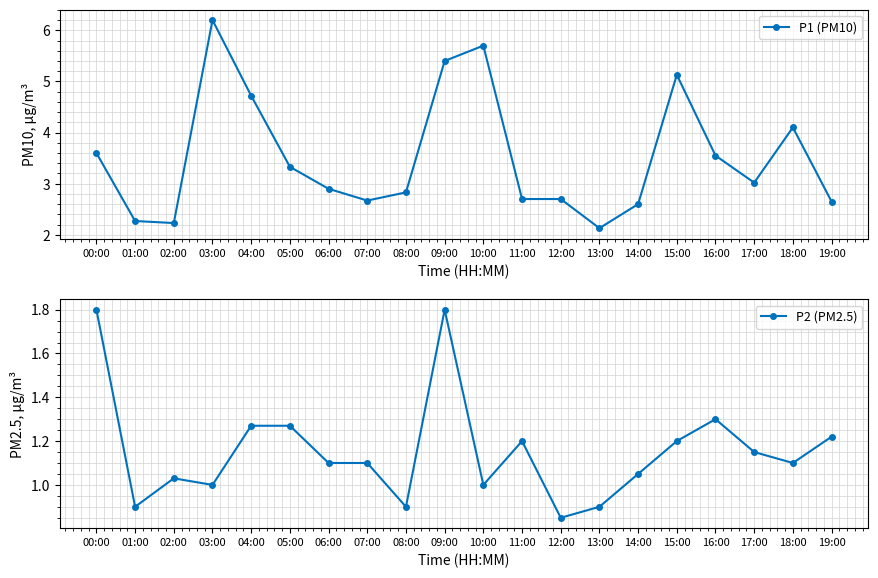

What are all the series names shown in the legend?

P1 (PM10), P2 (PM2.5)